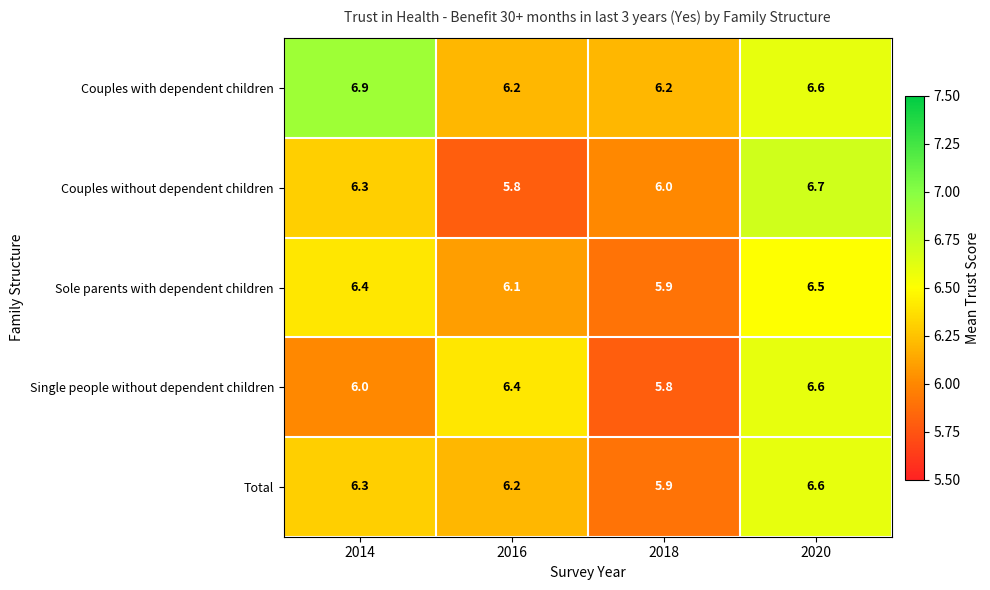

True or false: Total has a value of 6.6 at 2020.

True